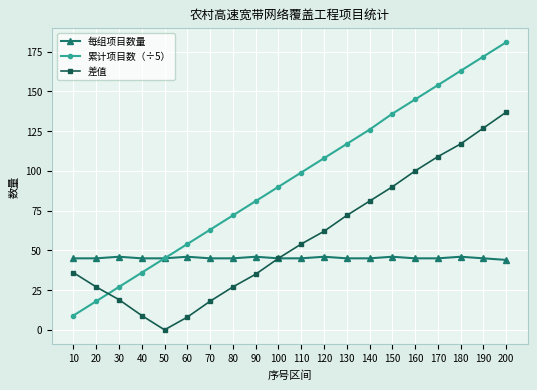

How many times do 差值 and 累计项目数（÷5） cross each other?

1